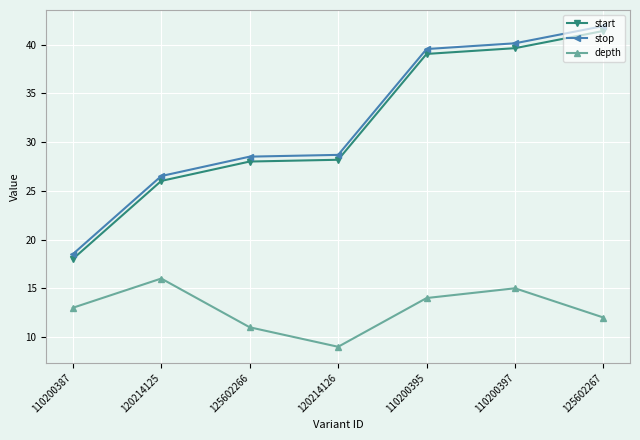

True or false: depth has a value of 9.0 at 120214126.

True